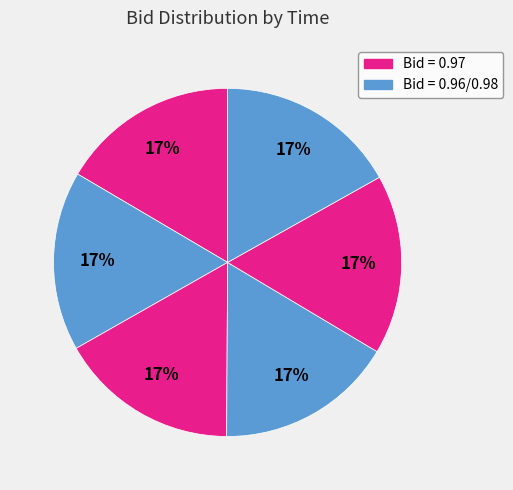

How many slices are in this pie chart?

6